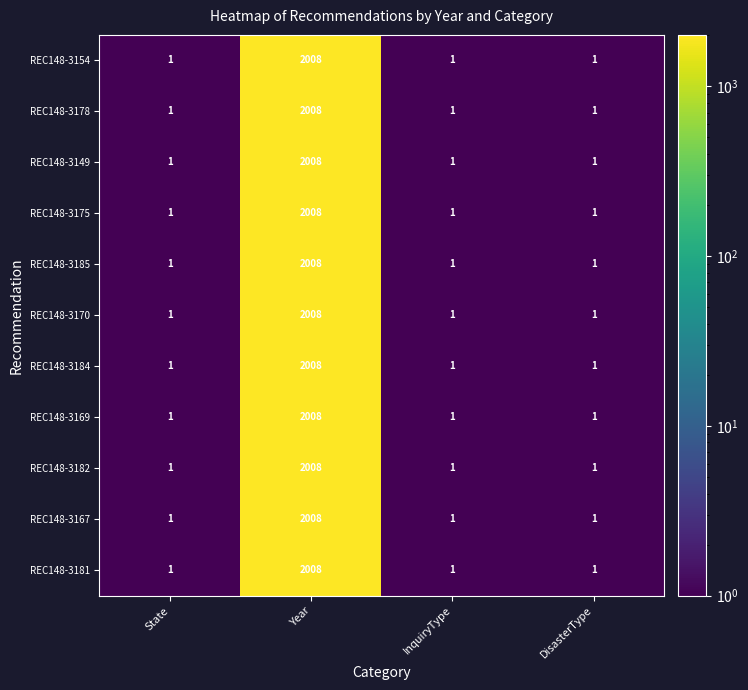

The value of REC148-3181 at DisasterType is 1. True or false?

True